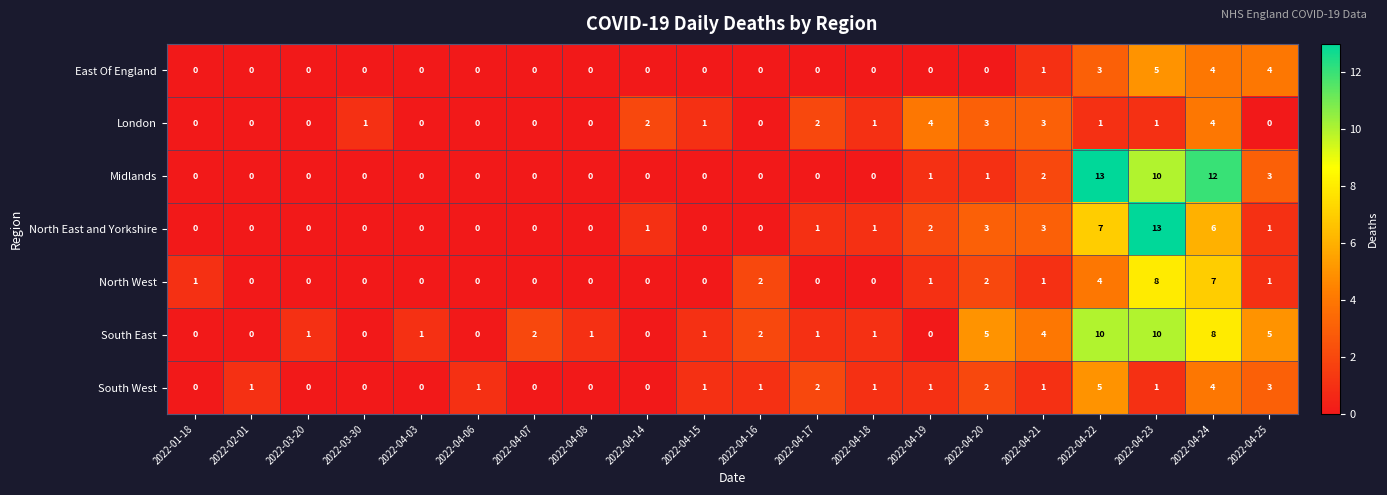

Which series has the largest total across all categories?

South East